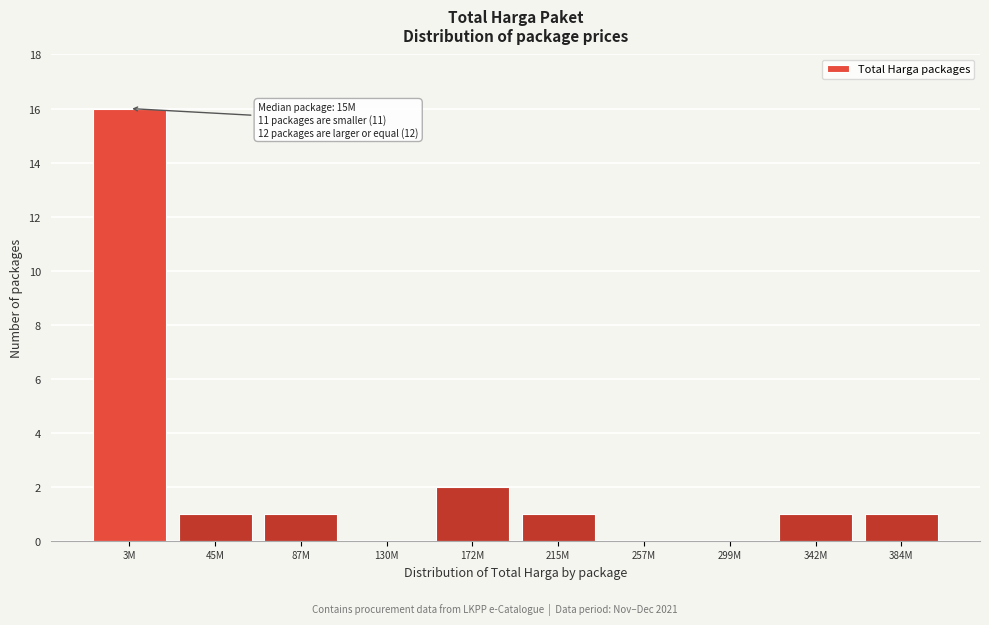

Reading left to right, transcribe all the data shown in this chart.

3M=16	45M=1	87M=1	130M=0	172M=2	215M=1	257M=0	299M=0	342M=1	384M=1